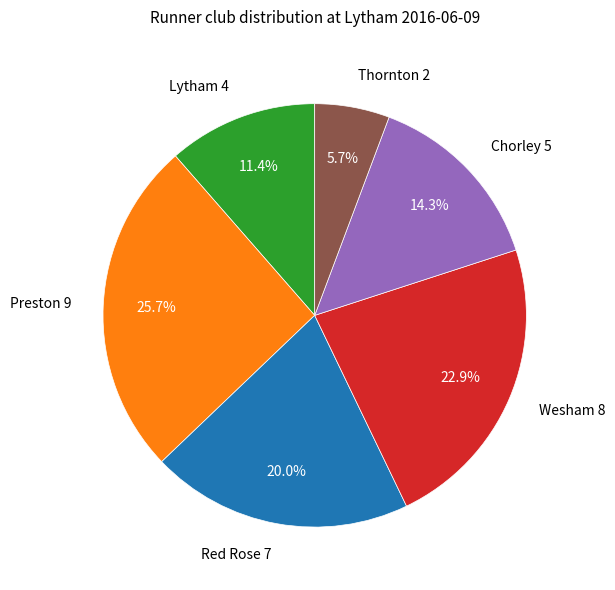

Is it true that Thornton is 21% of the pie?

False